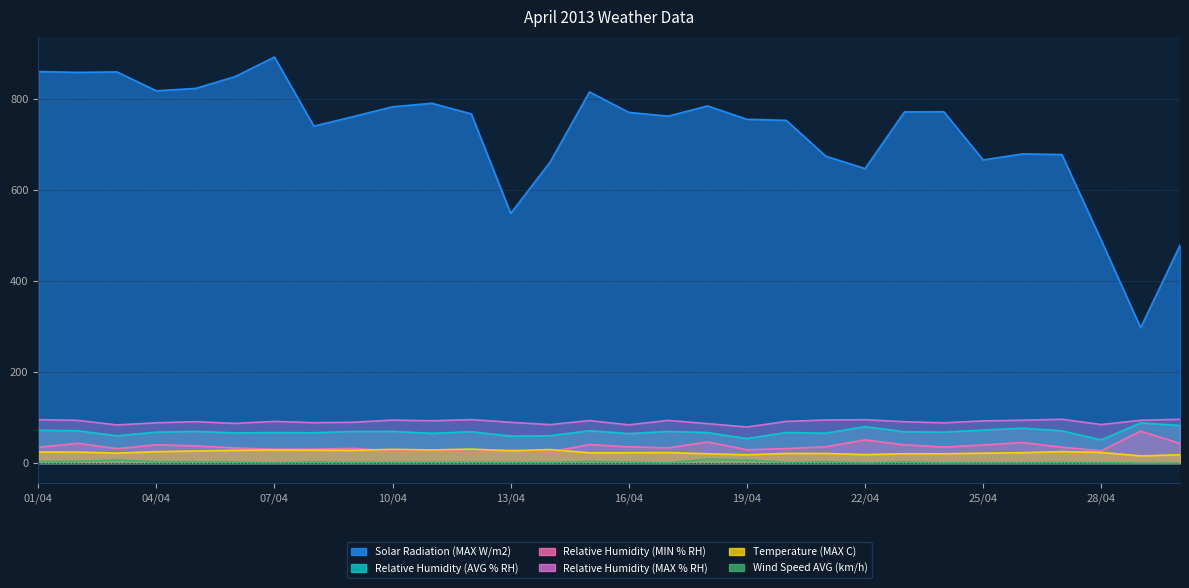

Between 03/04 and 17/04, which series saw the biggest shift?

Solar Radiation (MAX W/m2)